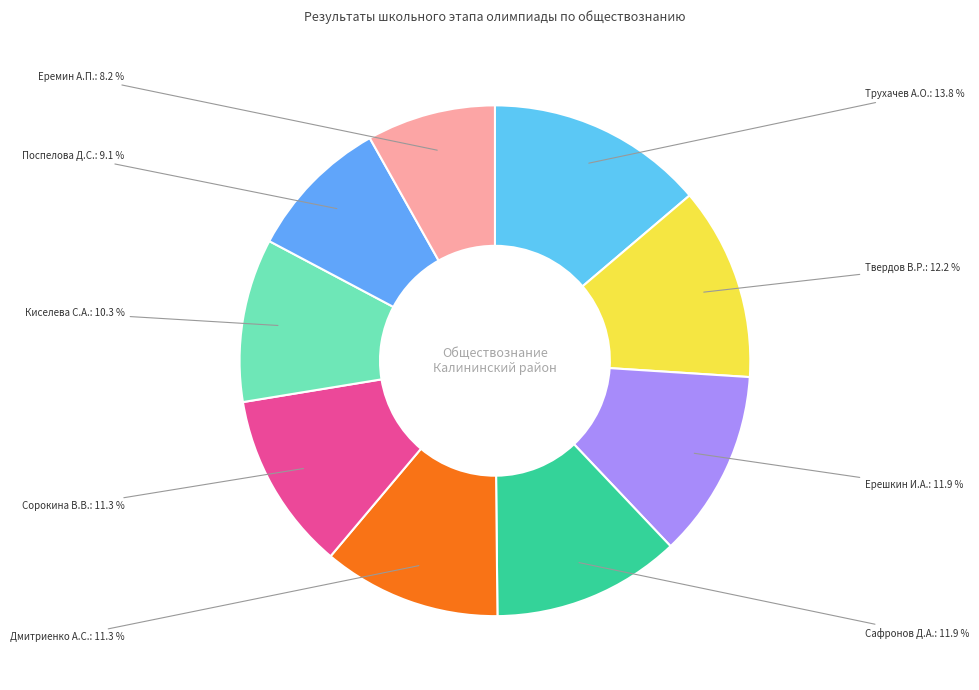

What is the smallest slice in the pie chart?

Еремин А.П.